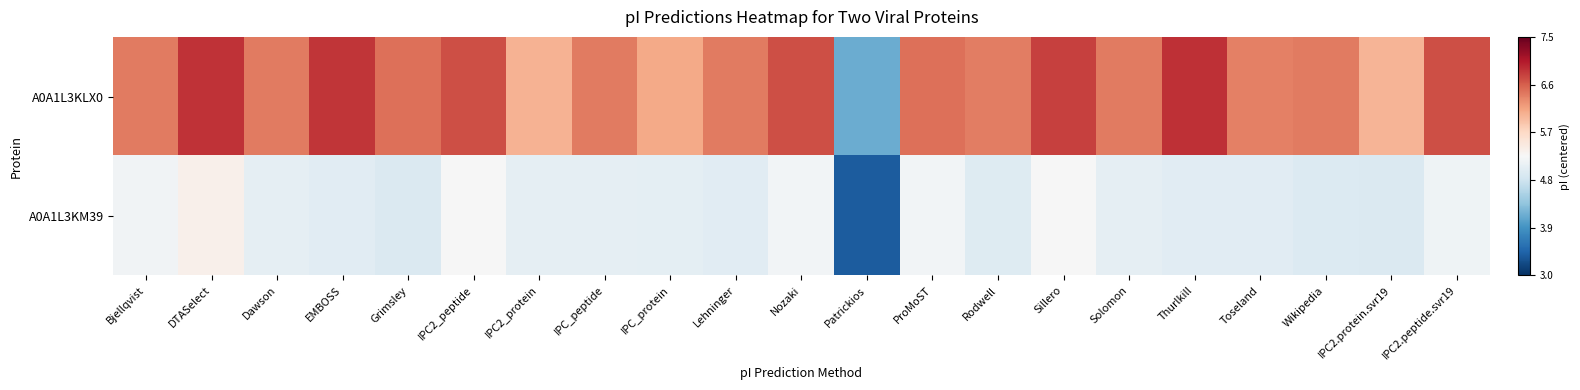

Reading left to right, list all the values displayed in this chart.

A0A1L3KLX0: Bjellqvist=1.2	DTASelect=1.6	Dawson=1.2	EMBOSS=1.6	Grimsley=1.2	IPC2_peptide=1.4	IPC2_protein=0.8	IPC_peptide=1.2	IPC_protein=0.8	Lehninger=1.2	Nozaki=1.5	Patrickios=-1.1	ProMoST=1.2	Rodwell=1.2	Sillero=1.5	Solomon=1.2	Thurlkill=1.6	Toseland=1.1	Wikipedia=1.2	IPC2.protein.svr19=0.8	IPC2.peptide.svr19=1.5
A0A1L3KM39: Bjellqvist=-0.1	DTASelect=0.1	Dawson=-0.2	EMBOSS=-0.3	Grimsley=-0.3	IPC2_peptide=-0.0	IPC2_protein=-0.2	IPC_peptide=-0.2	IPC_protein=-0.2	Lehninger=-0.2	Nozaki=-0.1	Patrickios=-1.9	ProMoST=-0.1	Rodwell=-0.3	Sillero=-0.0	Solomon=-0.2	Thurlkill=-0.2	Toseland=-0.3	Wikipedia=-0.3	IPC2.protein.svr19=-0.3	IPC2.peptide.svr19=-0.1